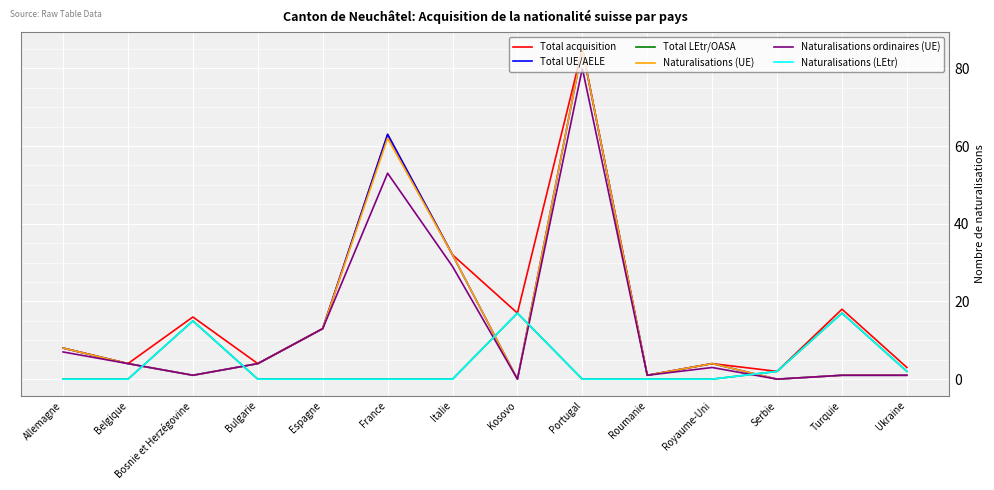

The value of Total LEtr/OASA at Bulgarie is 0. True or false?

True